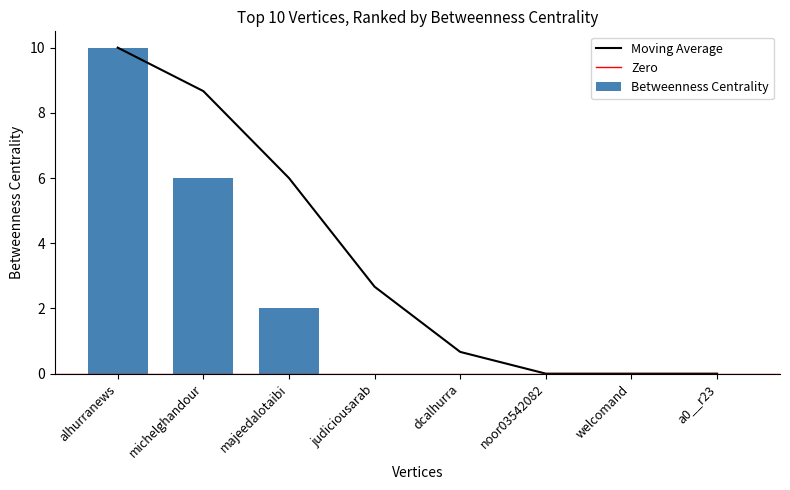

What is the difference between the maximum and second lowest values?

10